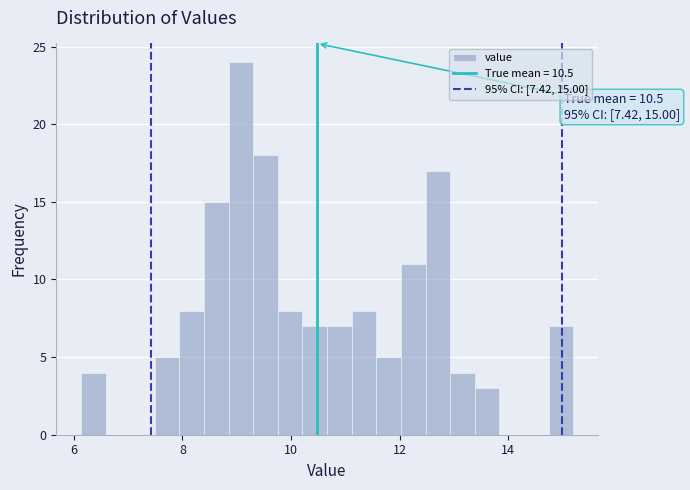

Read against the x-axis, roughly where is the centre of the tallest bar?

9.0